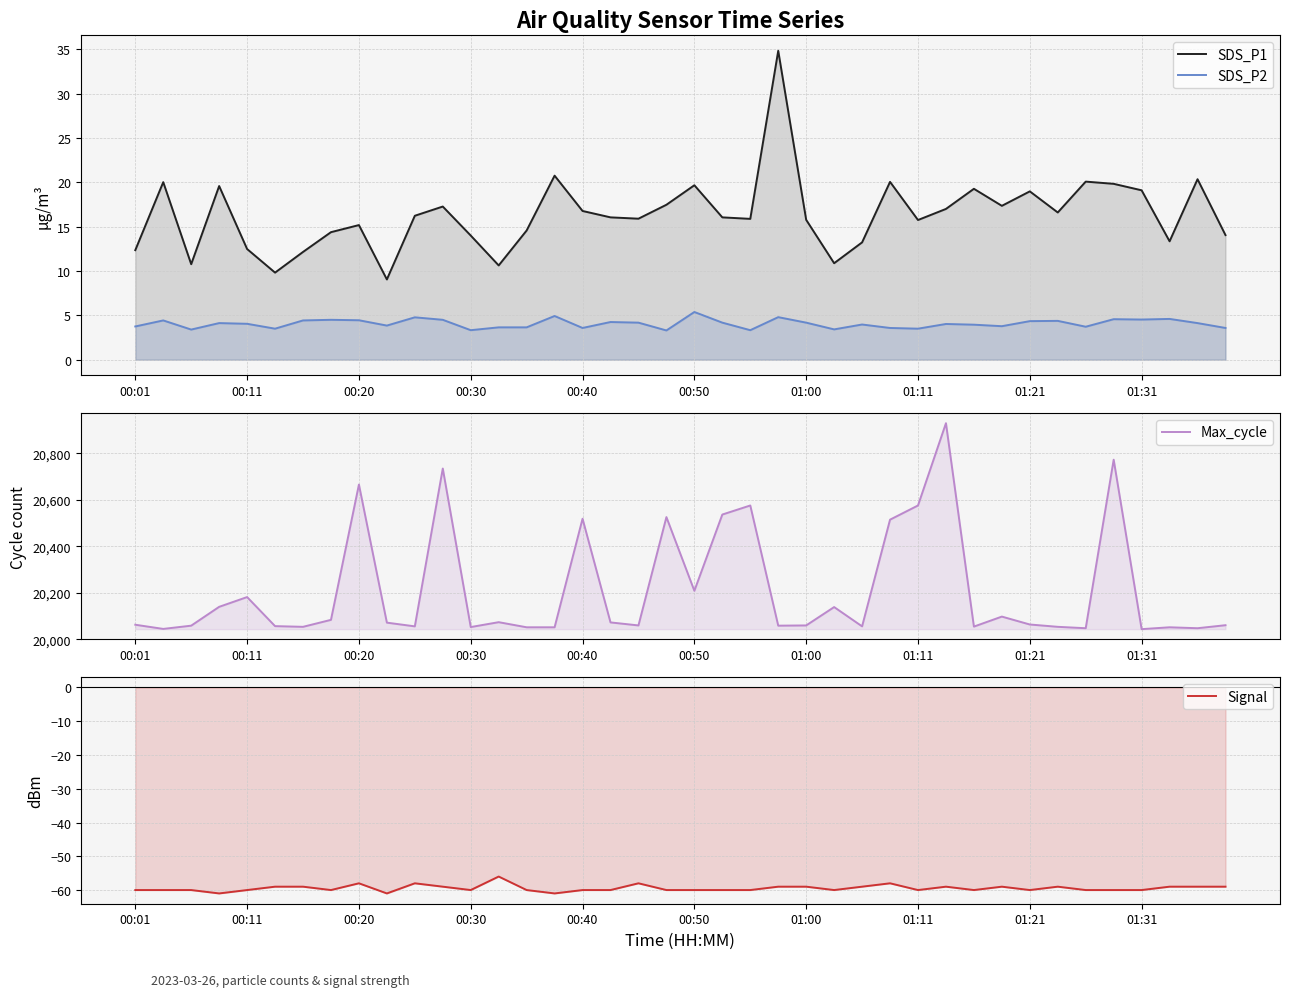

What is the maximum value shown in the chart?

20930.0